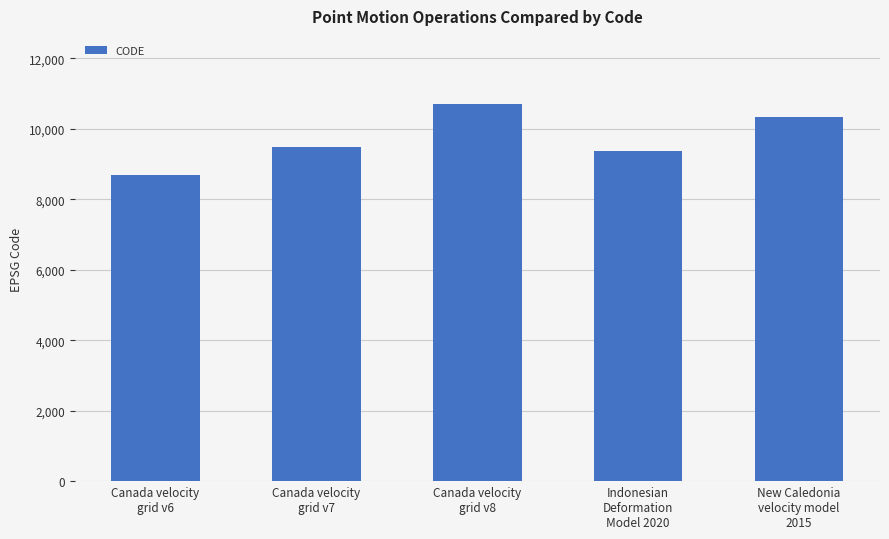

Which label corresponds to the smallest value in the chart?

Canada velocity
grid v6